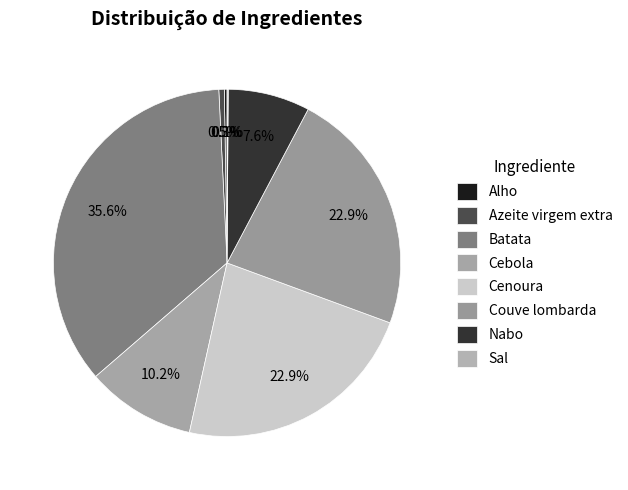

To the nearest percent, what is the difference between the largest and smallest slice percentages?

35%